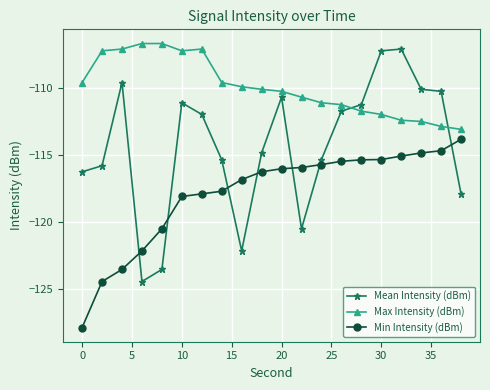

What is the difference between the maximum and minimum values in the Max Intensity (dBm) series?

6.4